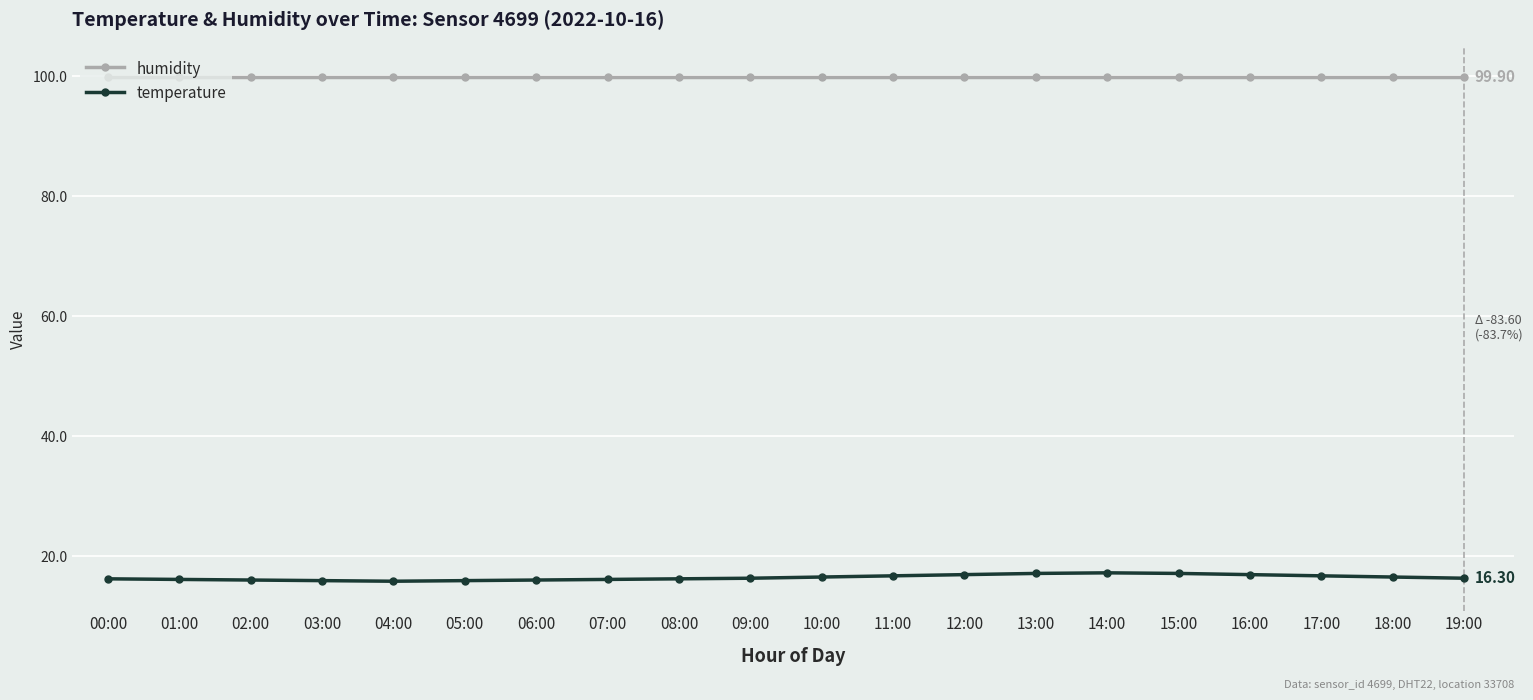

Which series has the widest spread of values?

temperature